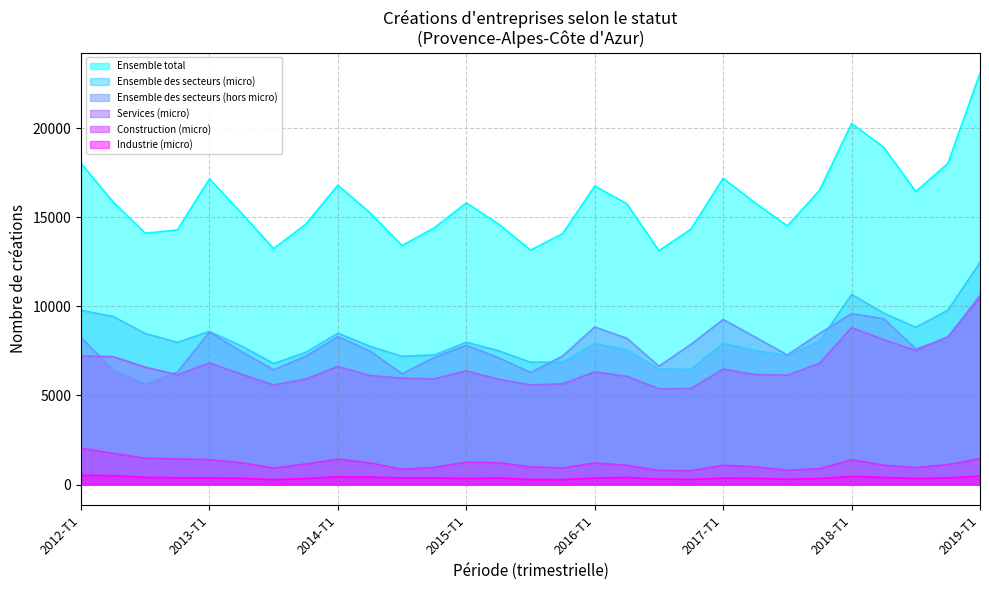

At how many categories does at least one series exceed 2326?

29